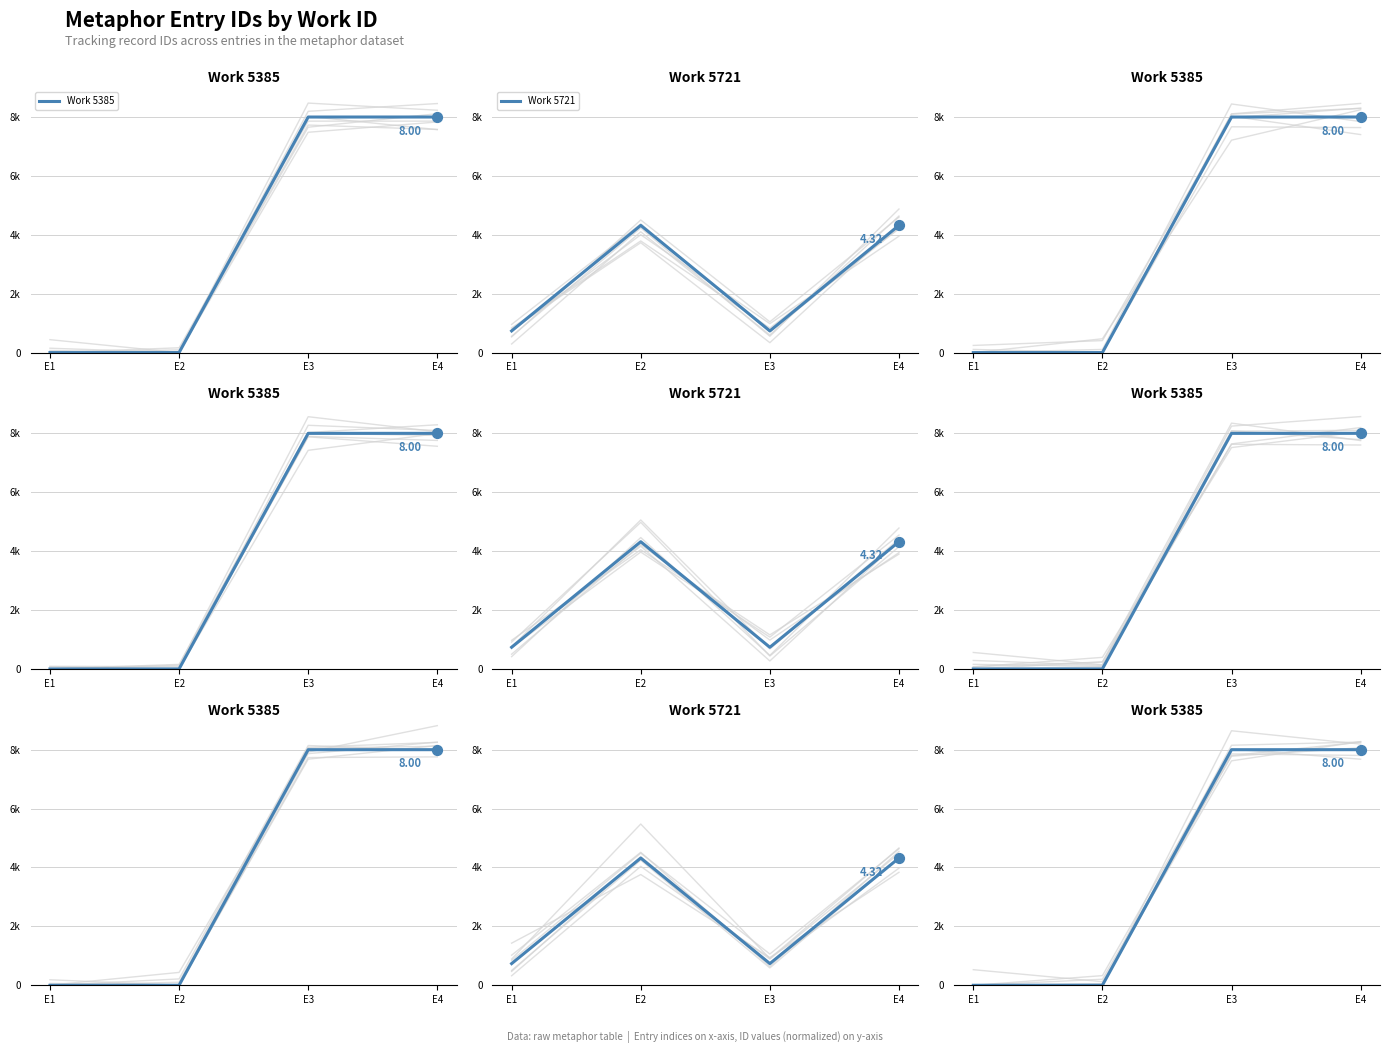

Which series has the largest Y range (max minus min)?

Work 5385